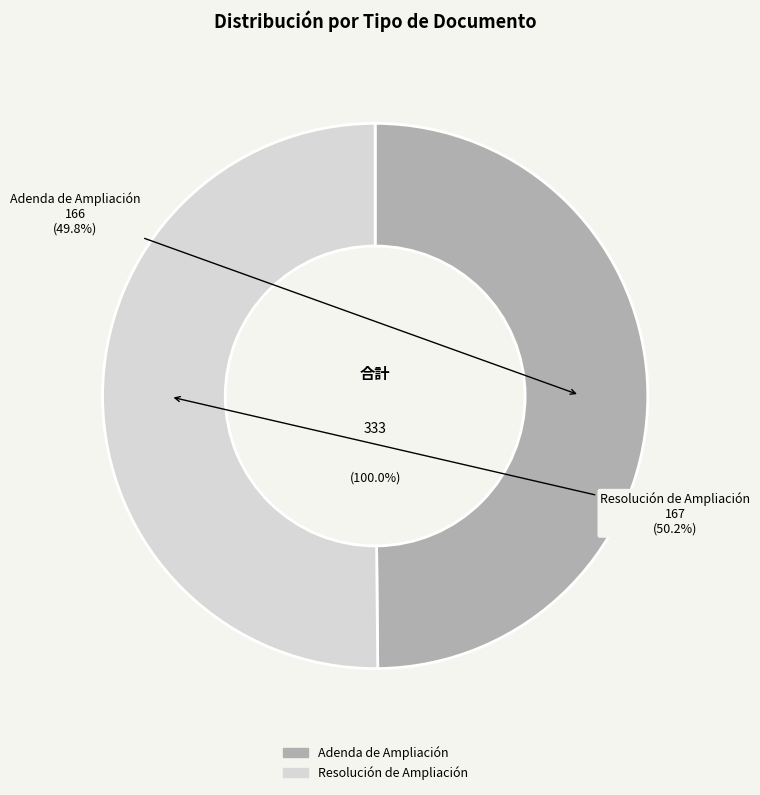

Rank the categories by value from highest to lowest.

Resolución de Ampliación, Adenda de Ampliación